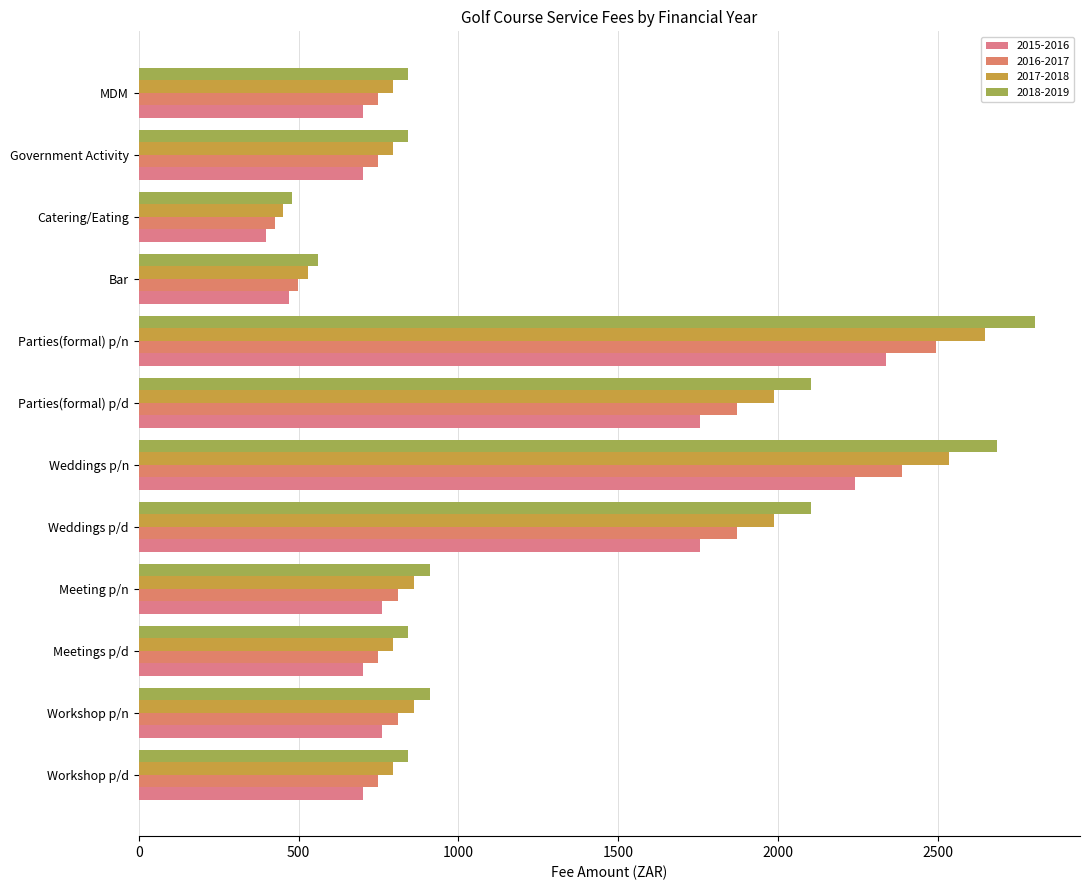

What is the difference between the highest and lowest values at Bar?

93.2